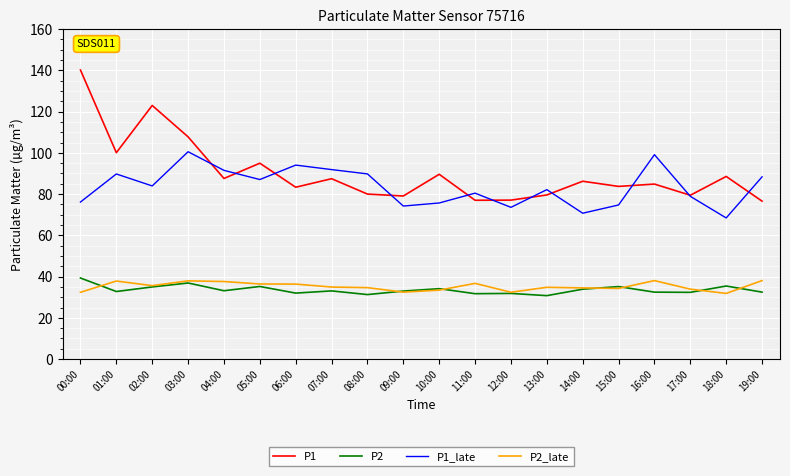

How many distinct data groups are displayed?

4